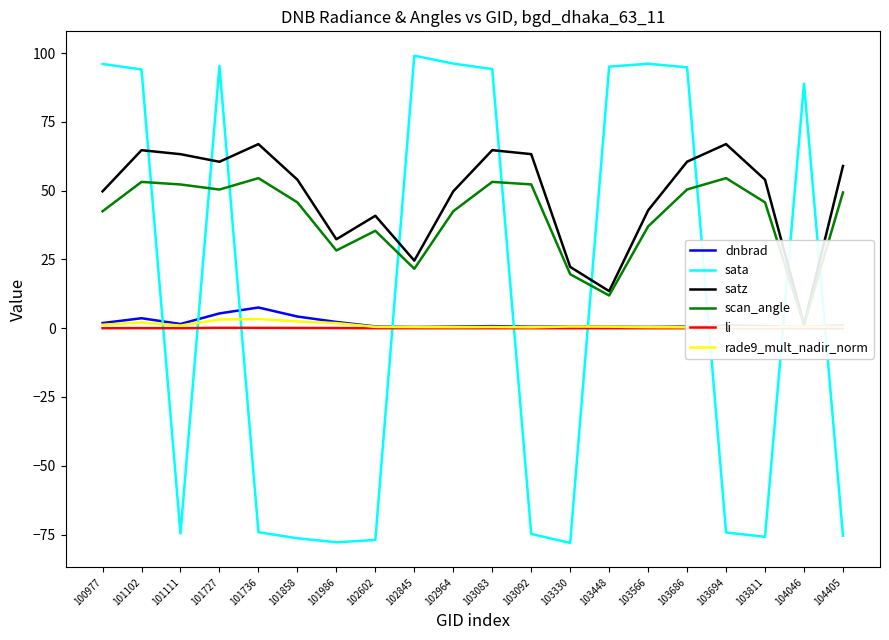

Which series changed the most between 103330 and 104405?

satz